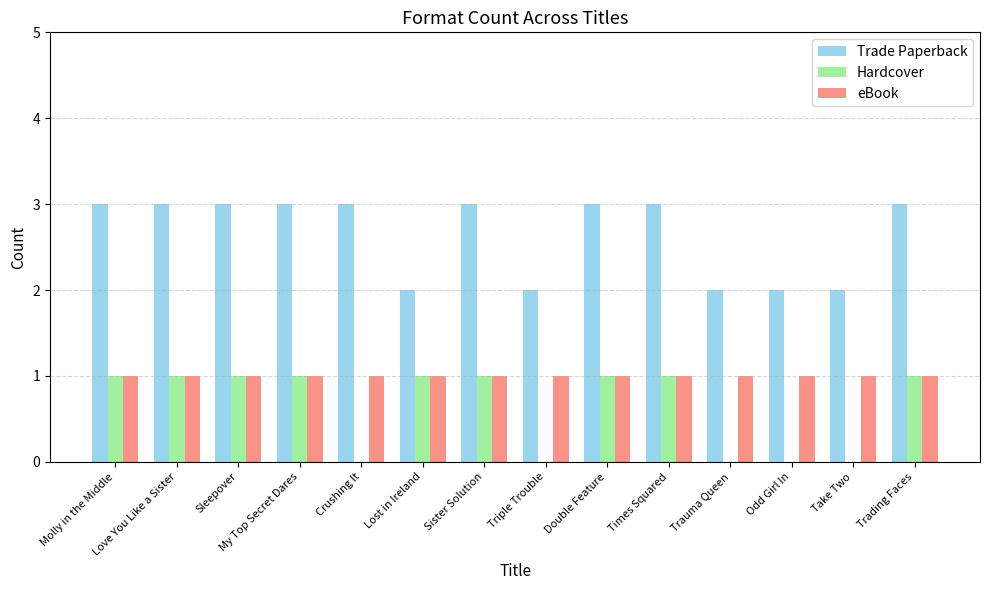

The value of Hardcover at Molly in the Middle is 2. True or false?

False